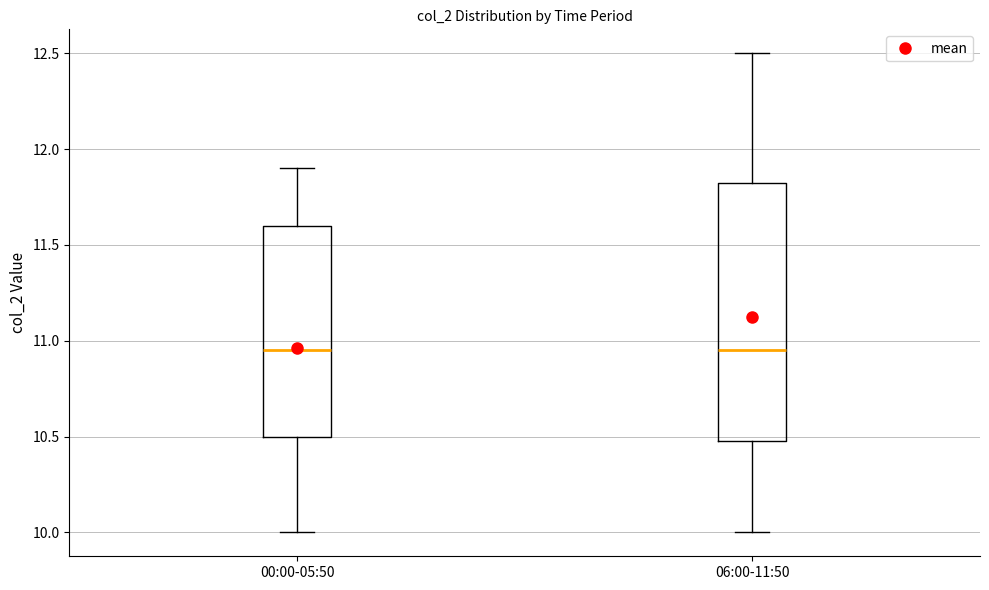

Where is the upper edge of the box for 00:00-05:50 on the y-axis? The values are not printed on the chart, so give them approximately, as read against the axis.

11.60